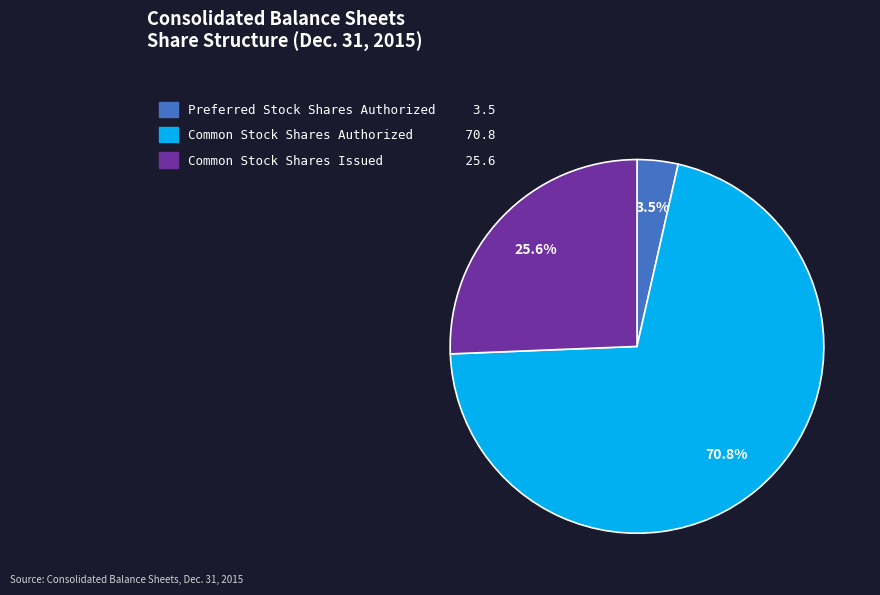

Which slice is the largest?

Common Stock Shares Authorized